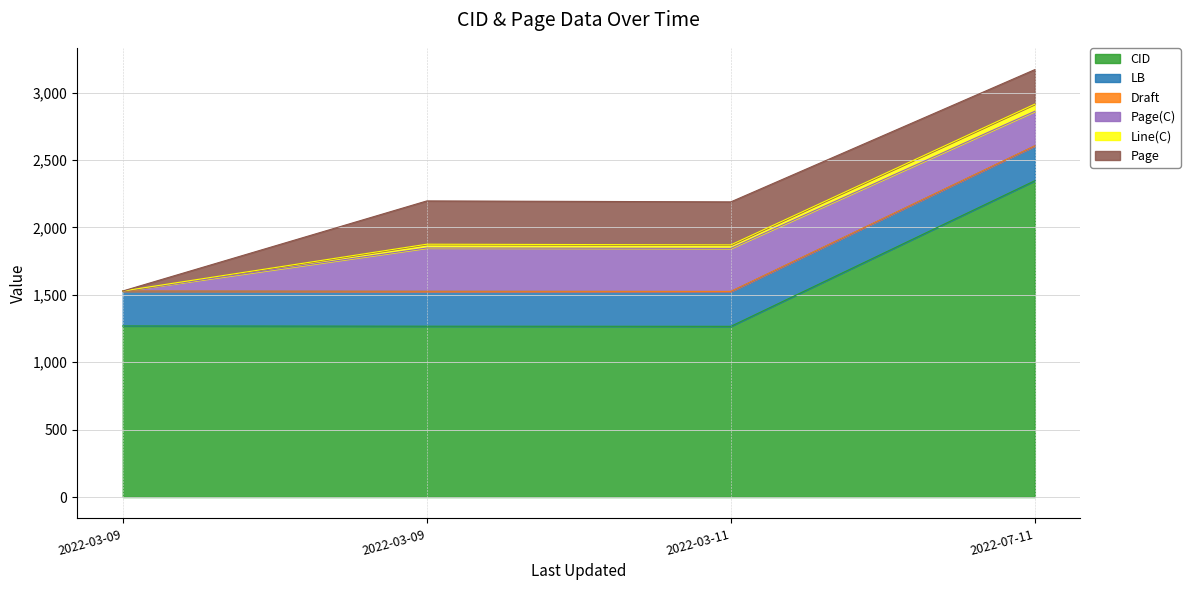

What is the label of the 2nd point from the right?

2022-03-11